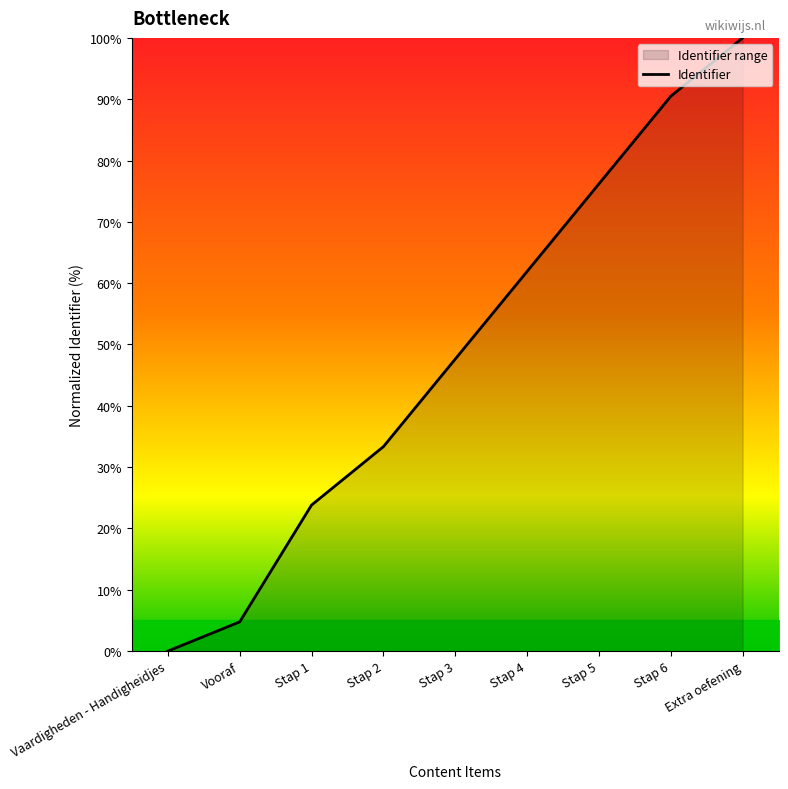

Reading left to right, extract all data points from this chart.

Vaardigheden - Handigheidjes=0.0	Vooraf=4.8	Stap 1=23.8	Stap 2=33.3	Stap 3=47.6	Stap 4=61.9	Stap 5=76.2	Stap 6=90.5	Extra oefening=100.0